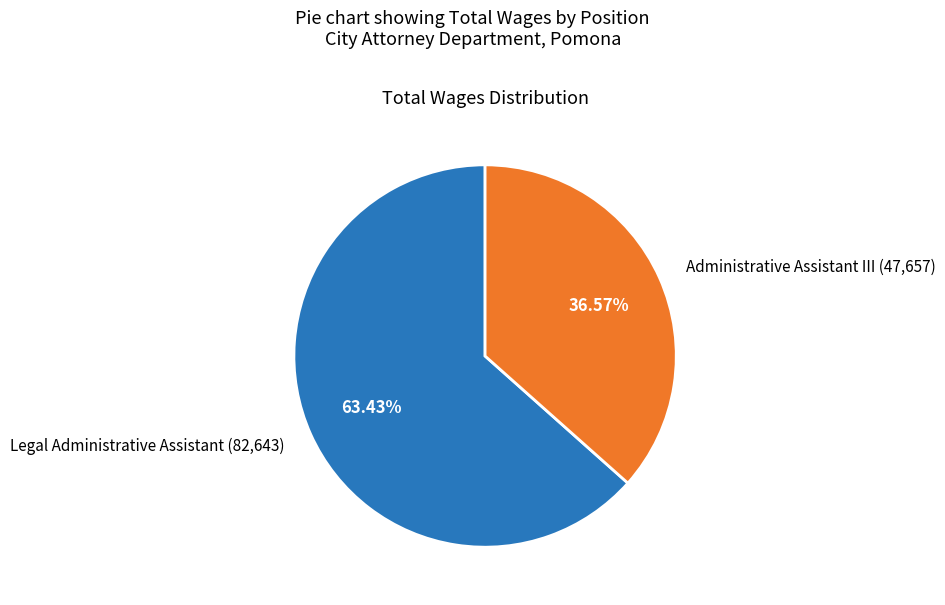

Is it true that Legal Administrative Assistant is 63% of the pie?

True